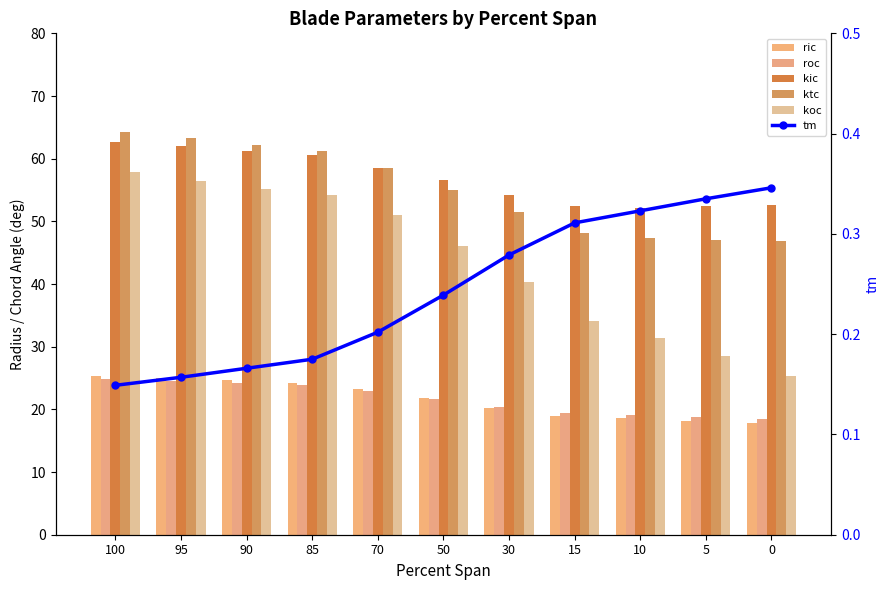

Reading left to right, extract all data points from this chart.

ric: 100=25.3	95=25.0	90=24.6	85=24.3	70=23.2	50=21.7	30=20.2	15=19.0	10=18.6	5=18.1	0=17.8
roc: 100=24.8	95=24.5	90=24.2	85=23.8	70=22.9	50=21.7	30=20.4	15=19.5	10=19.2	5=18.8	0=18.5
kic: 100=62.7	95=62.0	90=61.3	85=60.5	70=58.5	50=56.5	30=54.2	15=52.5	10=52.2	5=52.4	0=52.6
ktc: 100=64.3	95=63.3	90=62.3	85=61.2	70=58.6	50=55.0	30=51.5	15=48.2	10=47.4	5=47.0	0=46.9
koc: 100=57.8	95=56.5	90=55.2	85=54.1	70=51.0	50=46.1	30=40.3	15=34.0	10=31.4	5=28.4	0=25.4
tm: 100=0.1	95=0.2	90=0.2	85=0.2	70=0.2	50=0.2	30=0.3	15=0.3	10=0.3	5=0.3	0=0.3